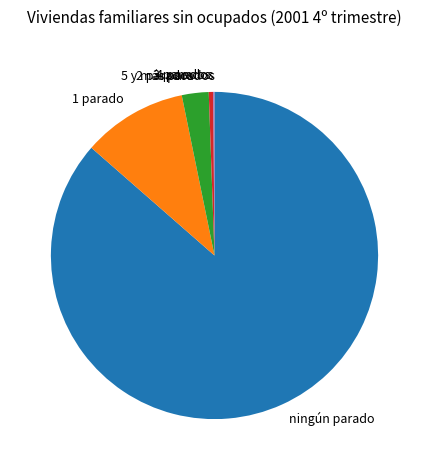

Which has a higher value, 3 parados or 2 parados?

2 parados